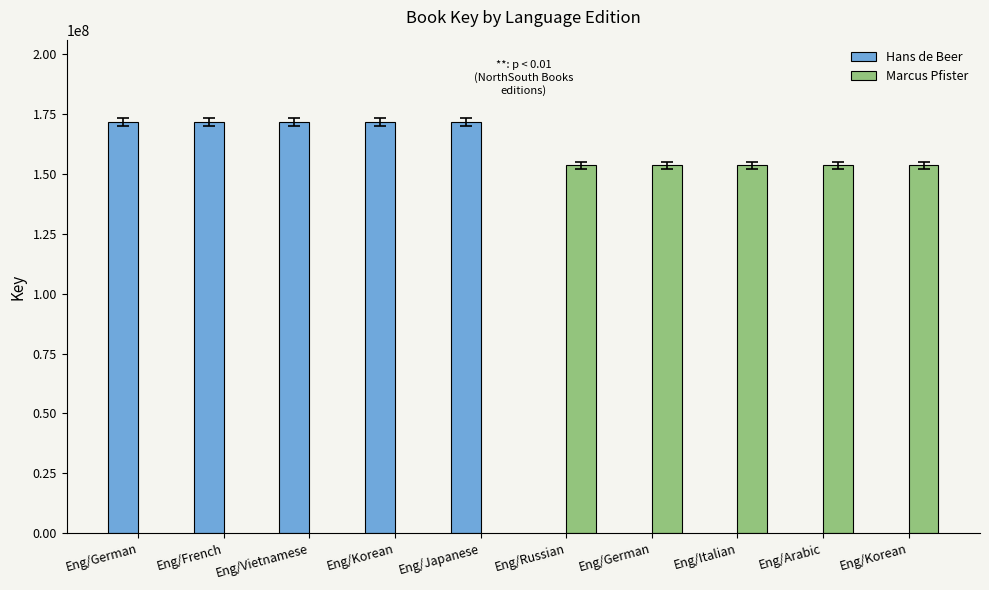

At which label does Marcus Pfister first exceed 153630674?

Eng/Russian